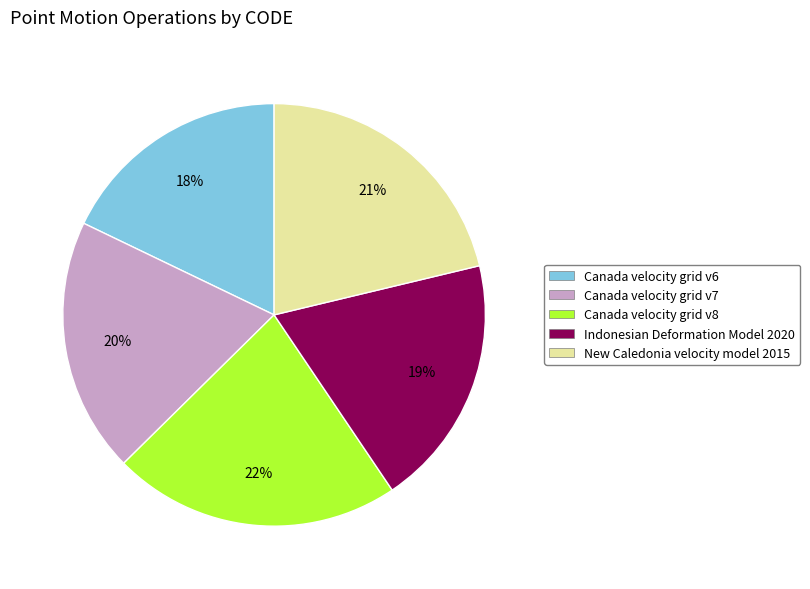

To the nearest percent, what is the difference between the largest and smallest slice percentages?

4%